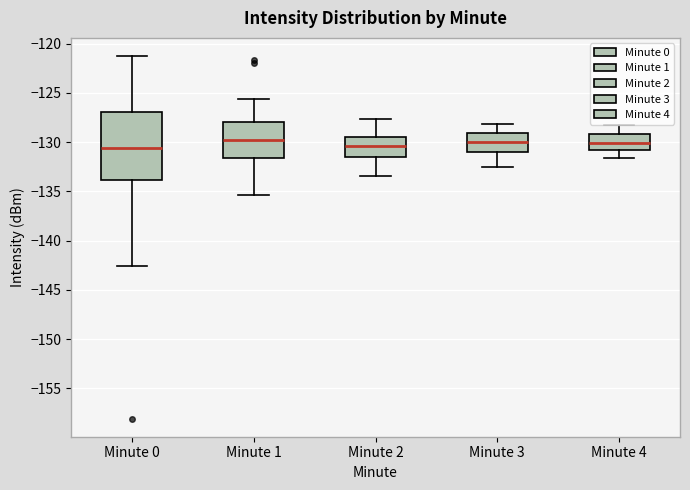

Reading left to right, read every box against the y-axis: the position of its median line, the range the box covers, and the ends of its whiskers. The values are not printed on the chart, so give them approximately, as read against the axis.

Minute 0: median -130.5, box -134.0 to -127.0, whiskers -142.5 to -121.0
Minute 1: median -130.0, box -131.5 to -128.0, whiskers -135.5 to -125.5
Minute 2: median -130.5, box -131.5 to -129.5, whiskers -133.5 to -127.5
Minute 3: median -130.0, box -131.0 to -129.0, whiskers -132.5 to -128.0
Minute 4: median -130.0, box -131.0 to -129.0, whiskers -131.5 to -128.5